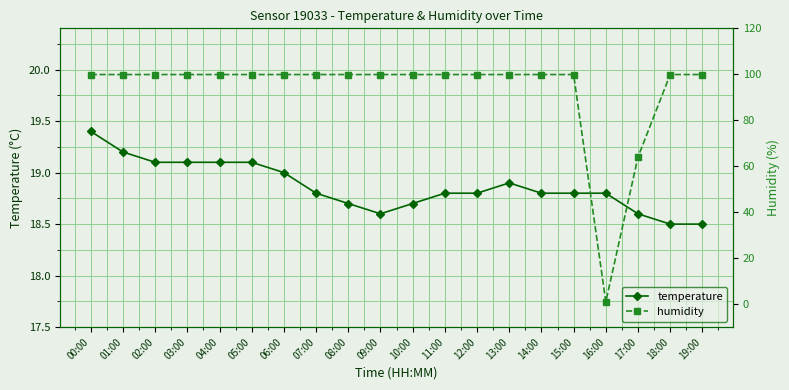

The value of temperature at 15:00 is 33.2. True or false?

False